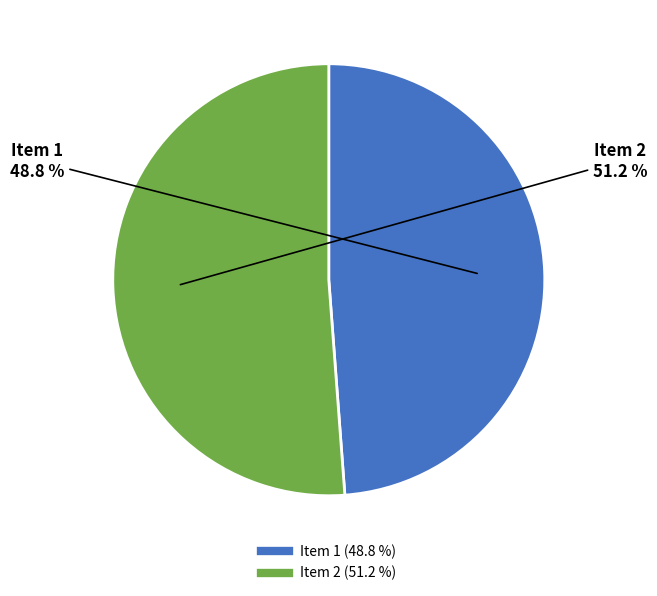

Is there any slice that represents more than half of the pie?

Yes